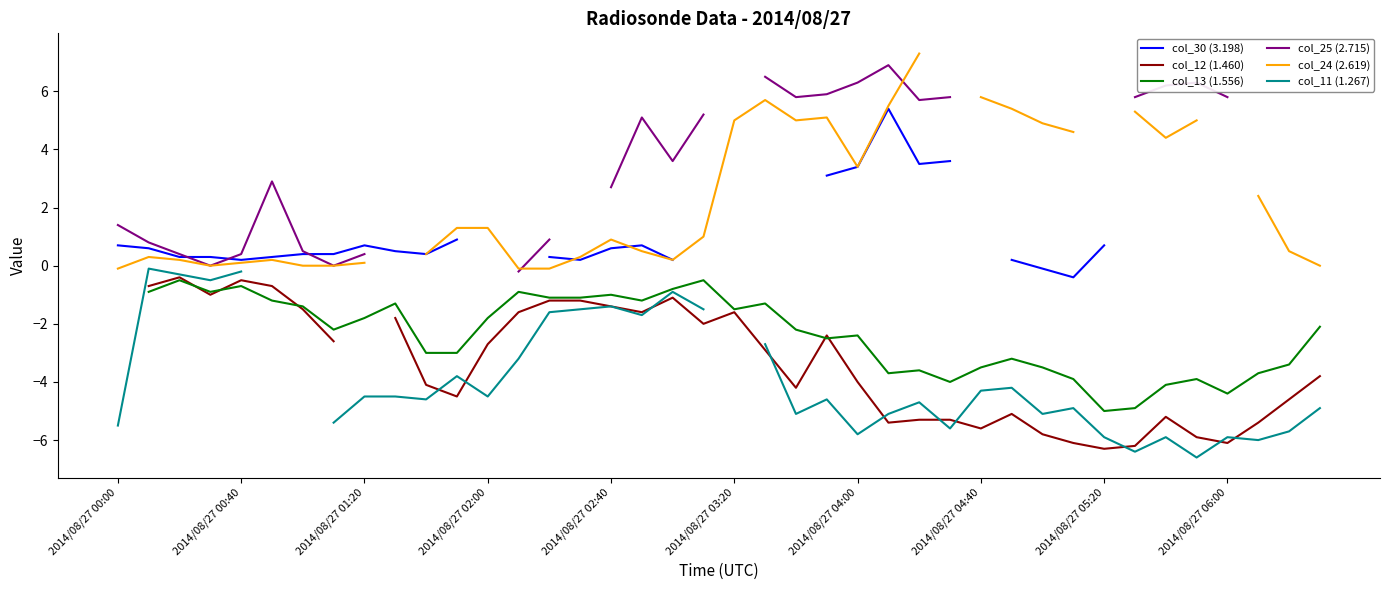

At which category is the sum across all series the highest?

23